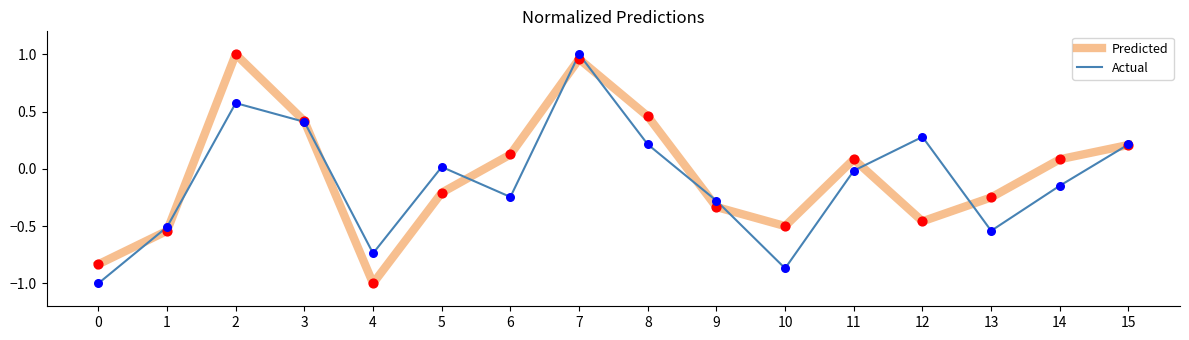

What is the total value across all series at 1?

-1.0